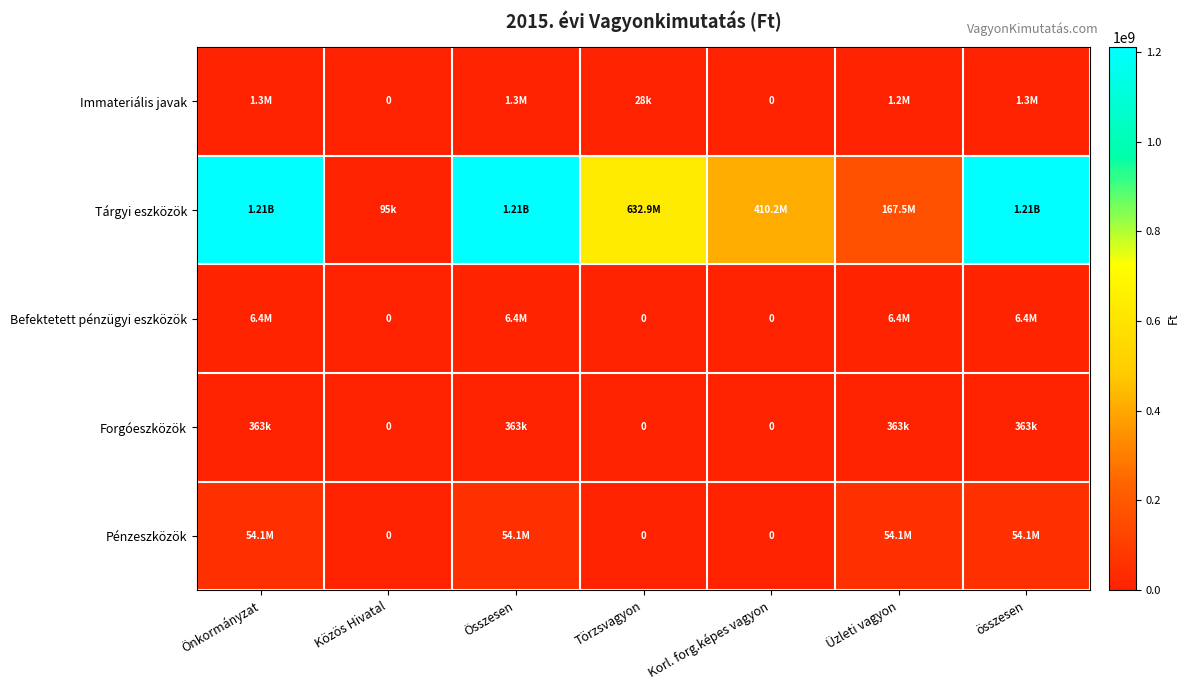

Which category has the highest value across all series?

Összesen